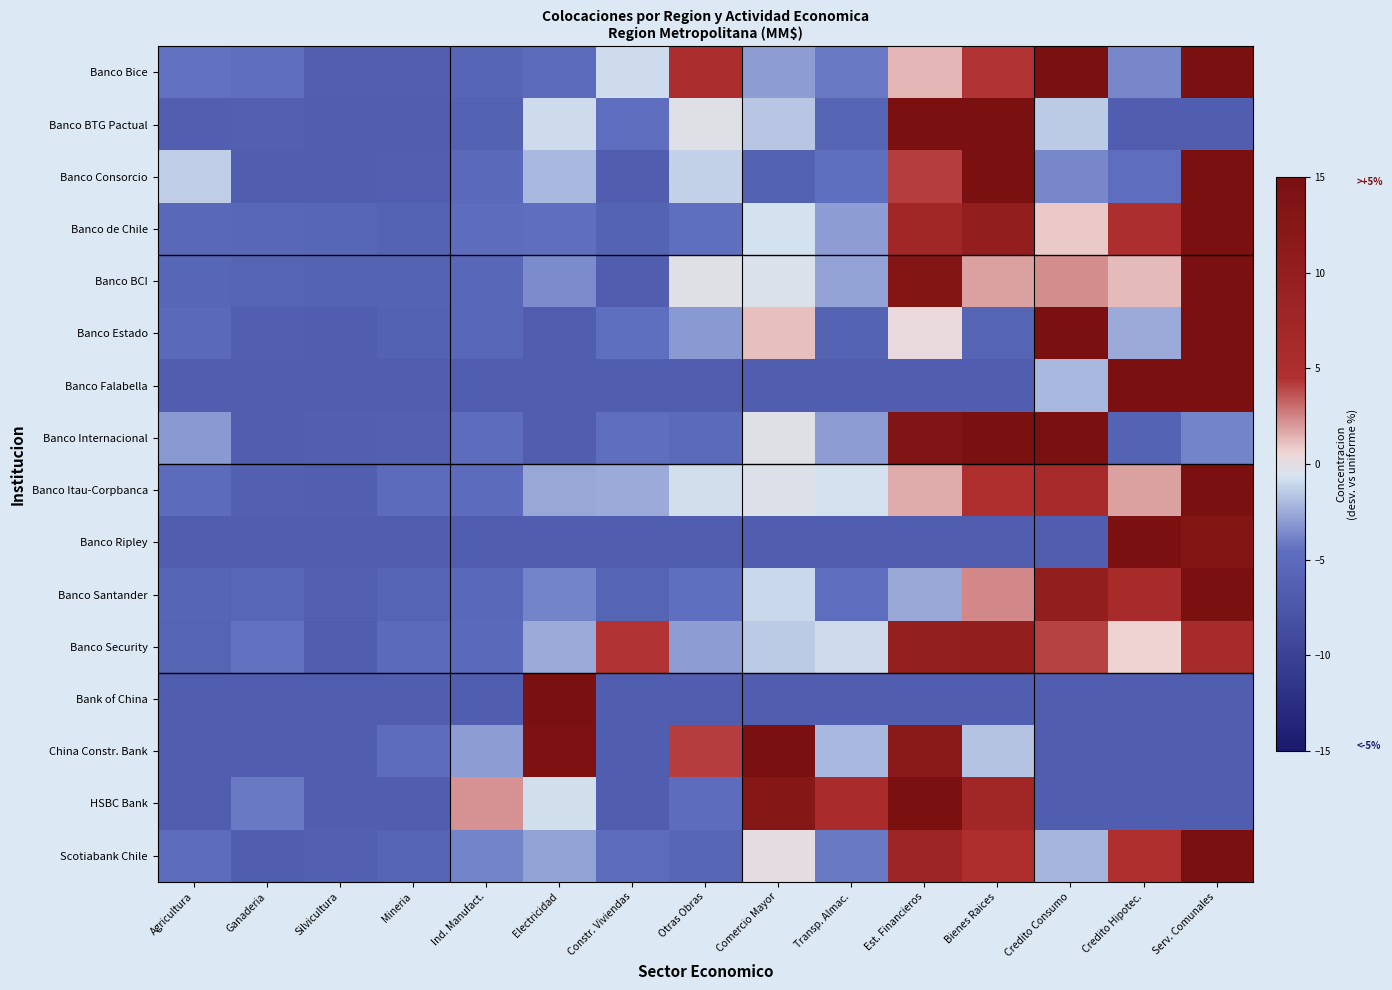

At Otras Obras, list the series in order from largest to smallest.

Banco Bice, China Constr. Bank, Banco BTG Pactual, Banco BCI, Banco Itau-Corpbanca, Banco Consorcio, Banco Security, Banco Estado, Banco de Chile, Banco Santander, HSBC Bank, Banco Internacional, Scotiabank Chile, Banco Falabella, Banco Ripley, Bank of China